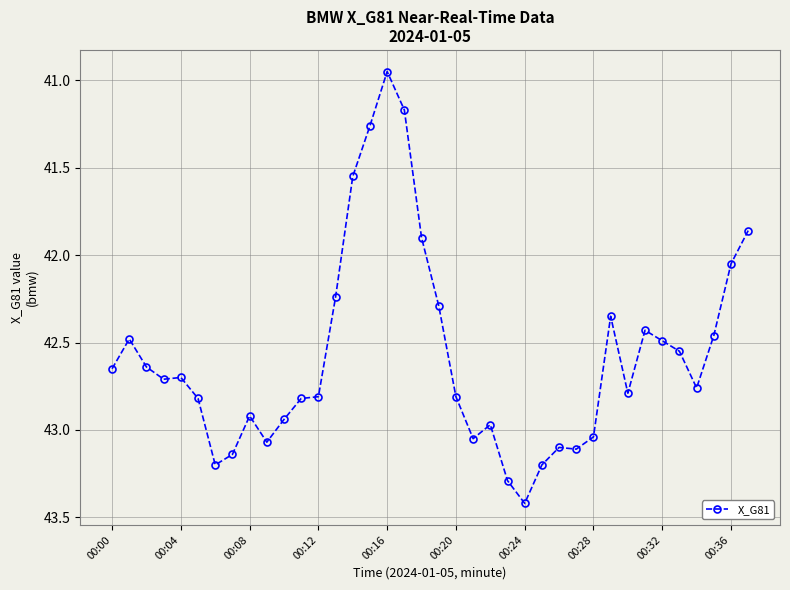

What is the difference between the maximum and minimum values?

2.5